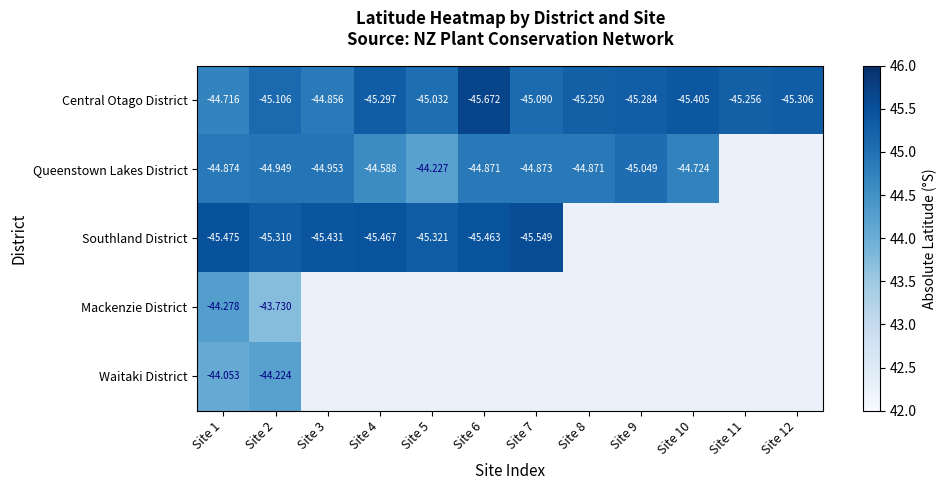

Rank the series at Site 2 from lowest to highest value.

Southland District, Central Otago District, Queenstown Lakes District, Waitaki District, Mackenzie District